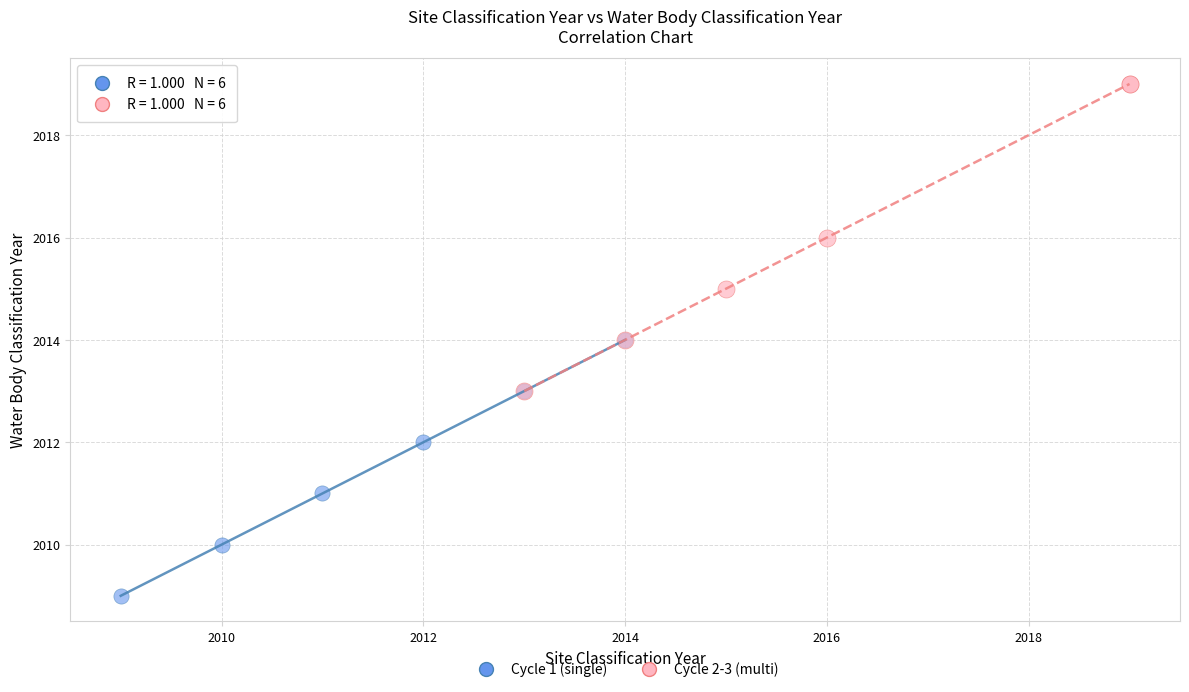

Which series has the largest Y range (max minus min)?

Cycle 2-3 (multi)